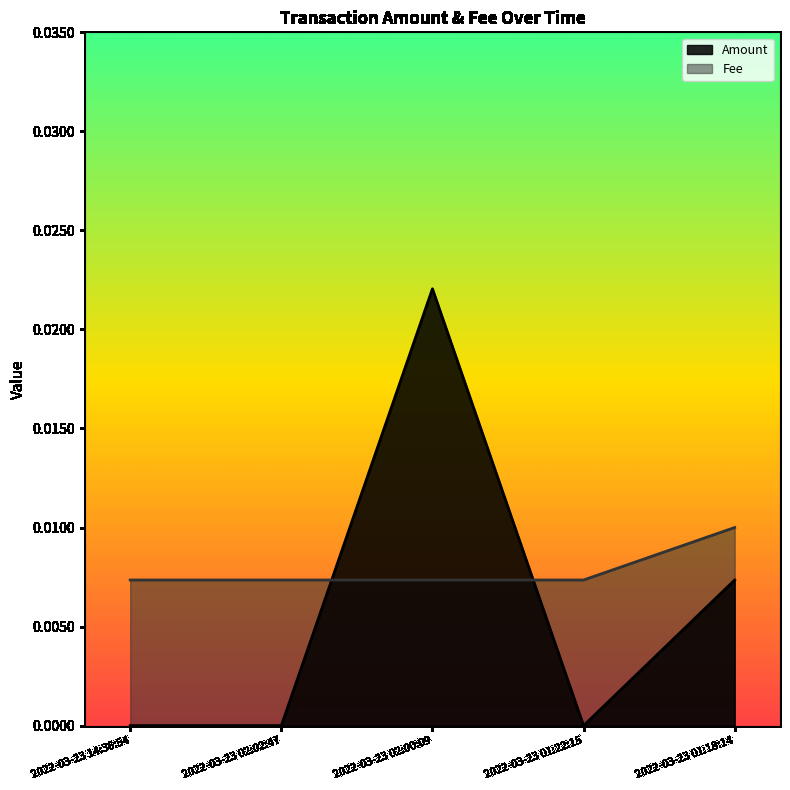

Is the value of Amount at 2022-03-23 14:36:54 greater than the value of Fee at 2022-03-23 01:22:15?

No